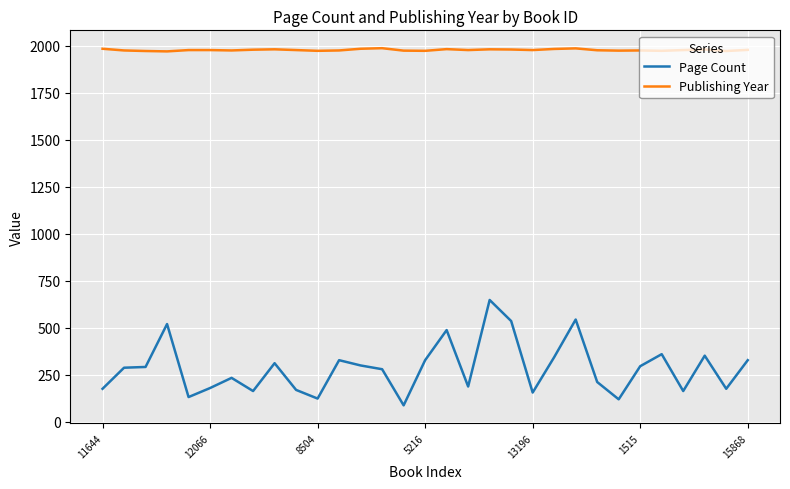

True or false: Publishing Year and Page Count intersect in this chart.

False